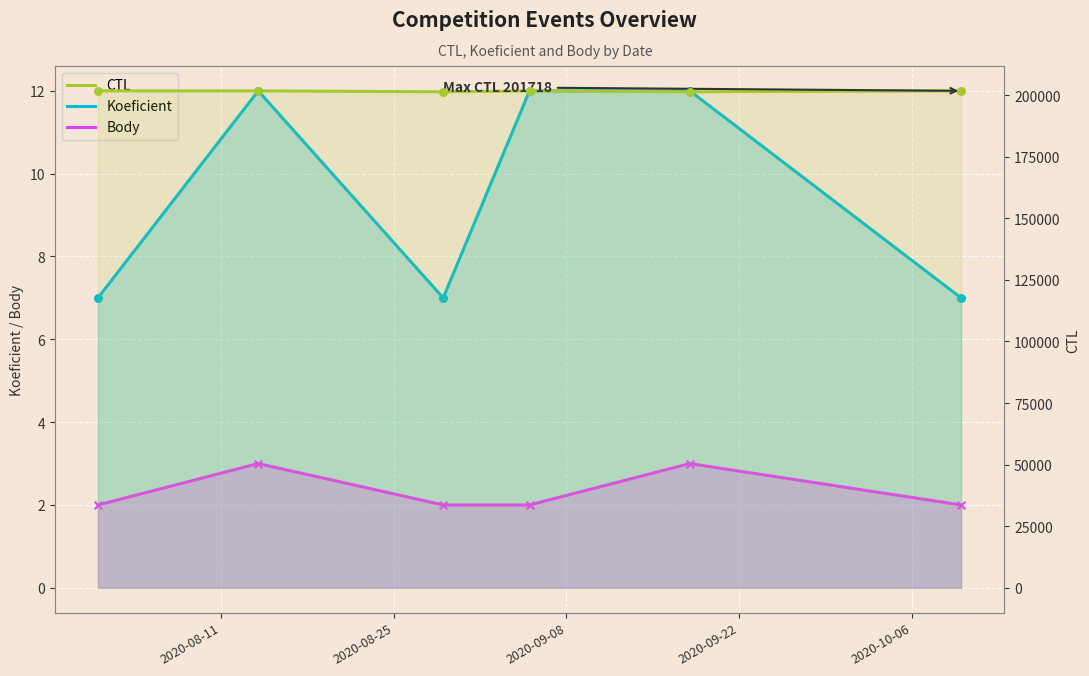

Which series reaches the maximum Y coordinate?

CTL